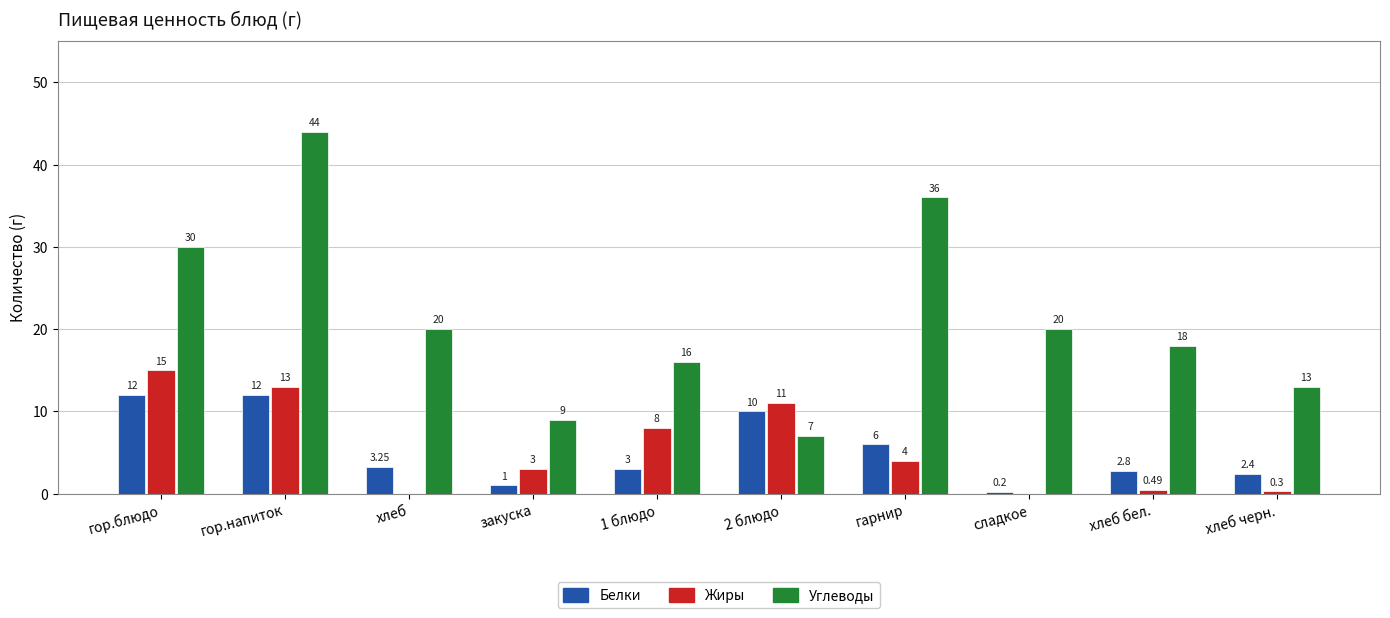

What value does the Белки series have at гарнир?

6.0